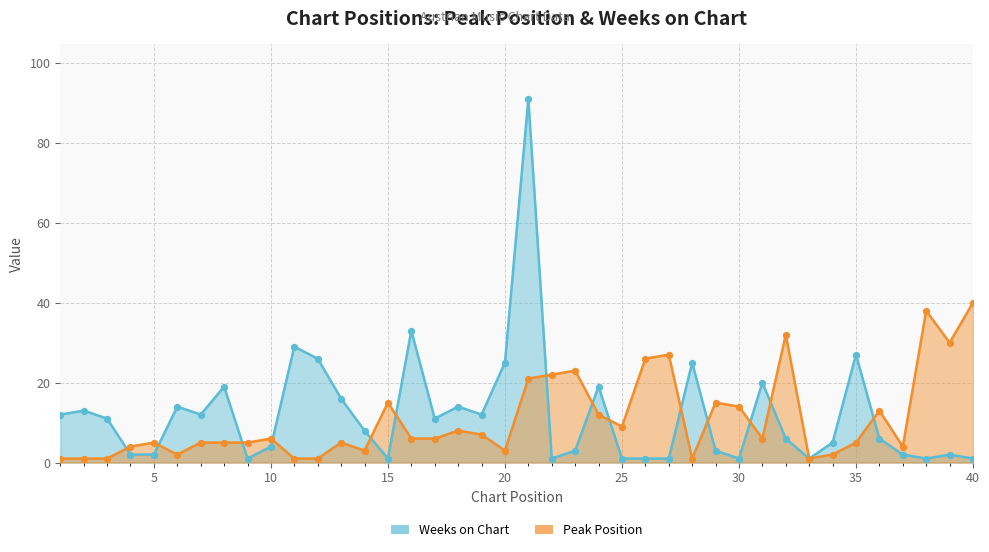

Which series contains the lowest Y value?

Peak Position